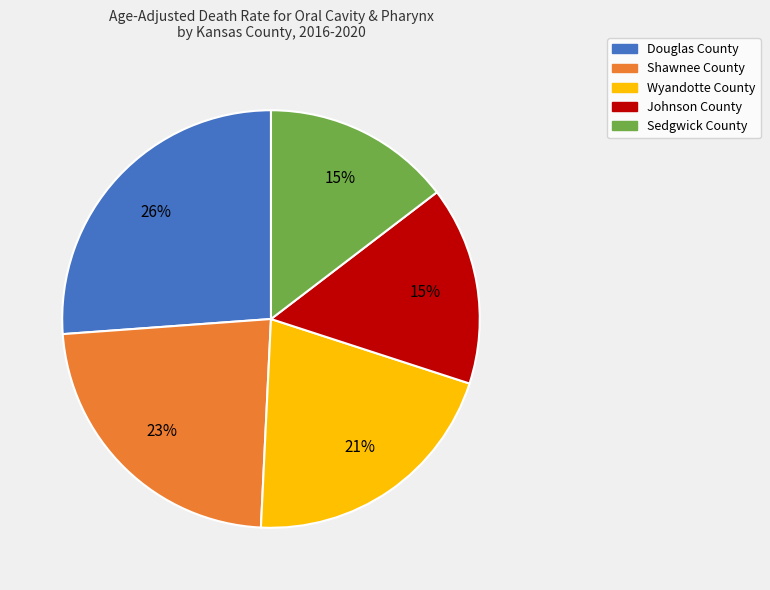

Is it true that Wyandotte County is 29% of the pie?

False